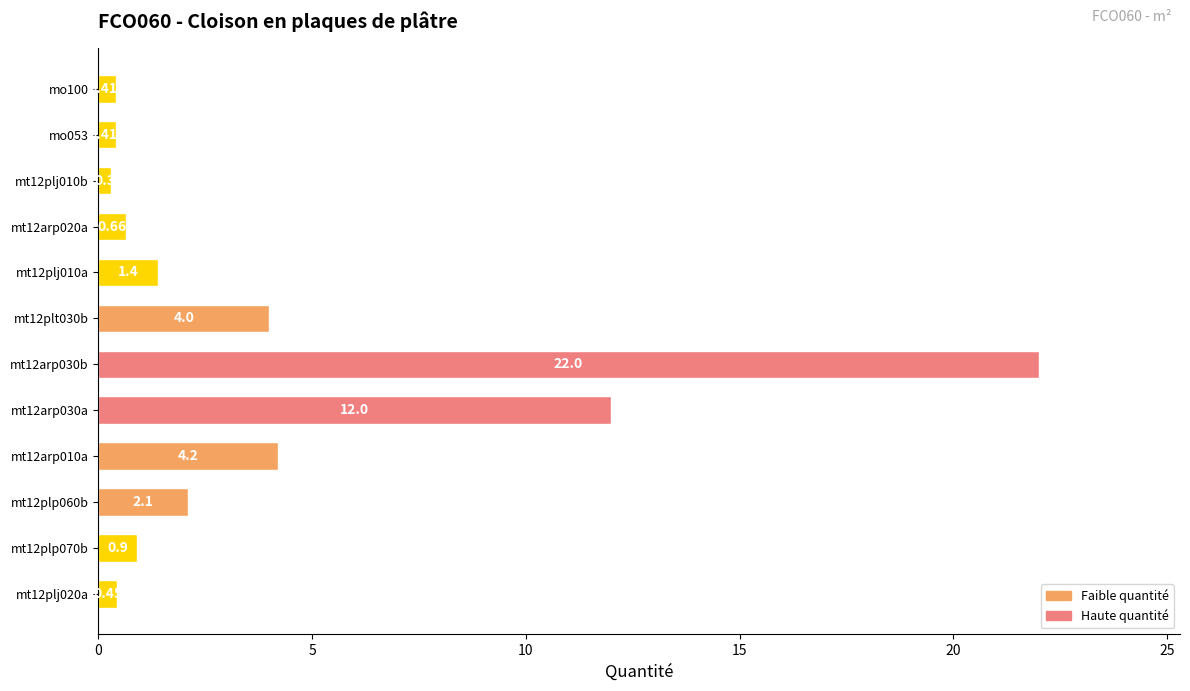

How many data points are above 1?

6